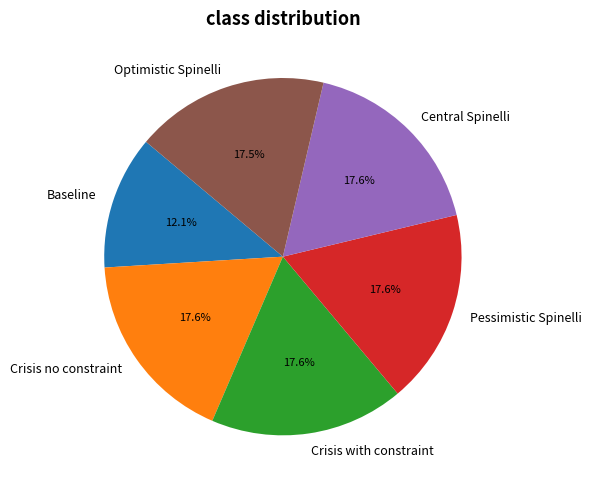

Combined, what portion of the pie is Optimistic Spinelli and Crisis no constraint?

35.1%